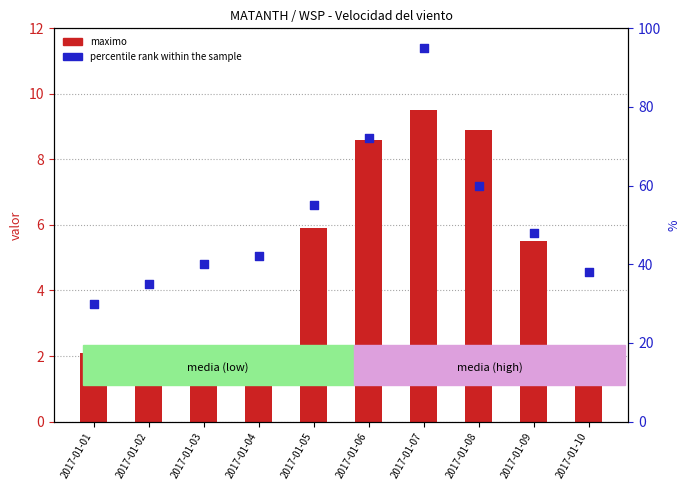

Which series contains the lowest Y value?

maximo (count-style)